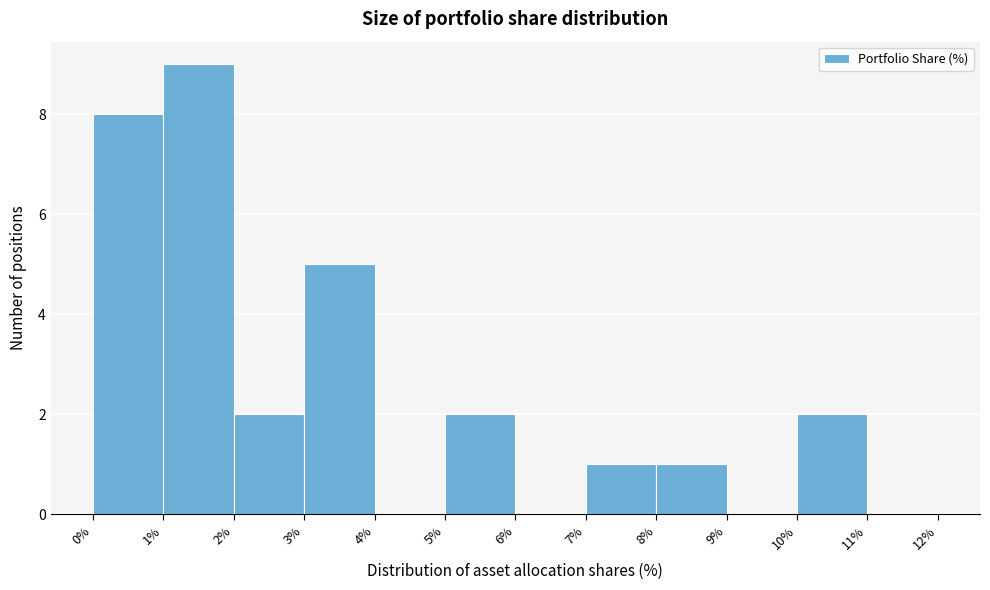

Reading left to right, transcribe this chart: for each bar, give the range it covers on the x-axis and its height. The values are not printed on the chart, so give them approximately, as read against the axis.

0% to 1%: 8
1% to 2%: 9
2% to 3%: 2
3% to 4%: 5
4% to 5%: 0
5% to 6%: 2
6% to 7%: 0
7% to 8%: 1
8% to 9%: 1
9% to 10%: 0
10% to 11%: 2
11% to 12%: 0